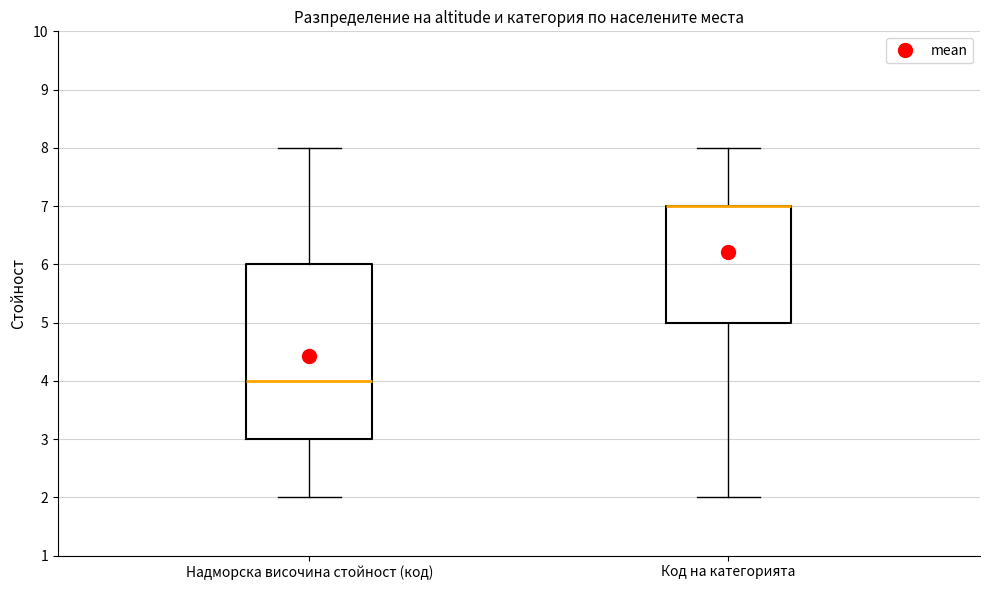

Reading left to right, read every box against the y-axis: the position of its median line, the range the box covers, and the ends of its whiskers. The values are not printed on the chart, so give them approximately, as read against the axis.

Надморска височина стойност (код): median 4, box 3 to 6, whiskers 2 to 8
Код на категорията: median 7 (drawn on the box's upper edge), box 5 to 7, whiskers 2 to 8